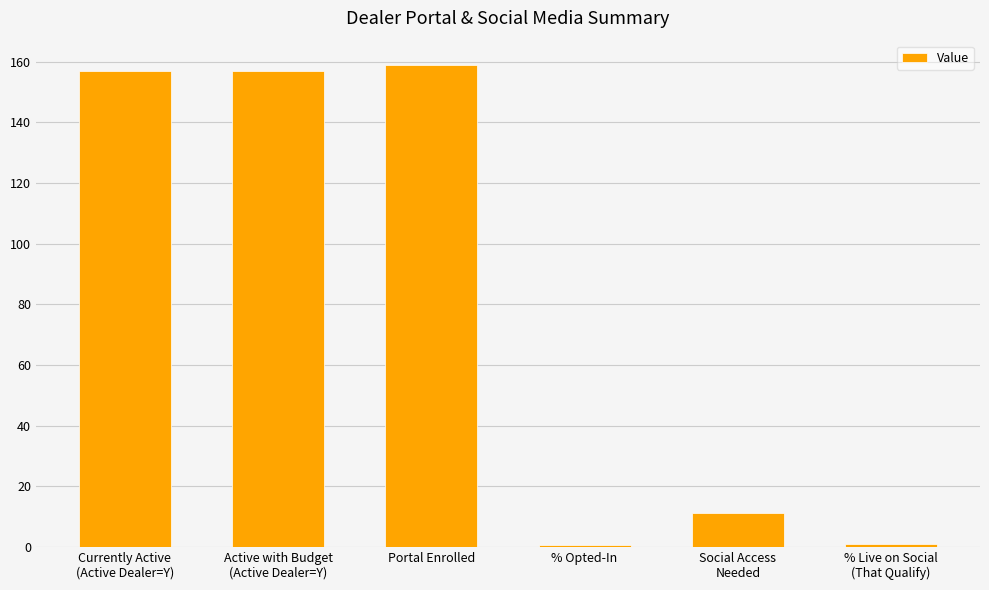

What is the maximum value shown in the chart?

159.0